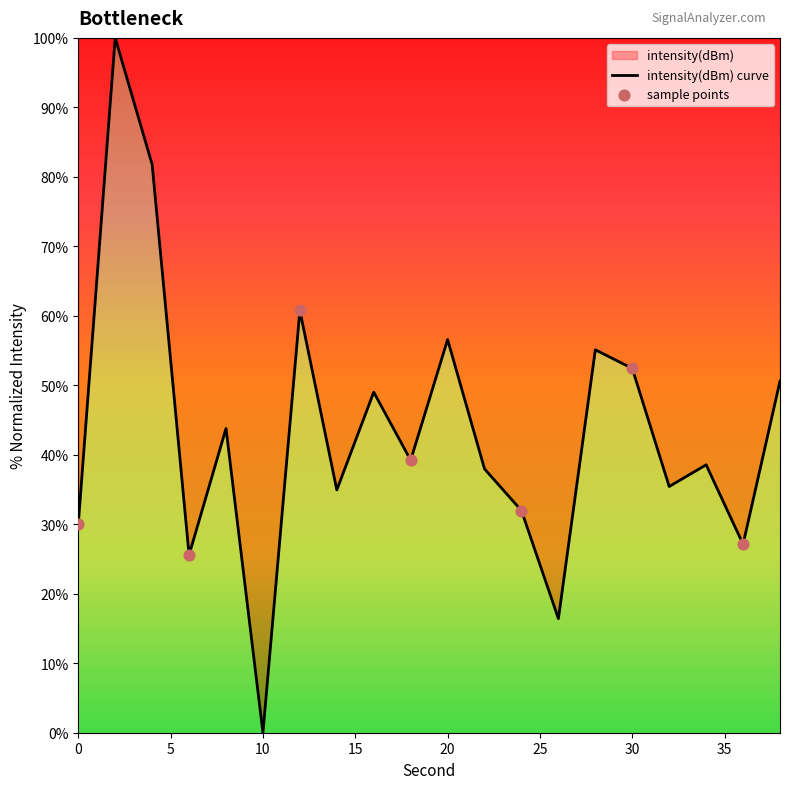

Between 30 and 24, which is larger?

30